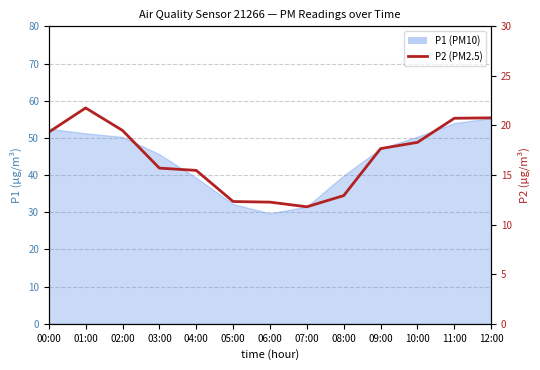

Reading left to right, extract all data points from this chart.

00:00=19.3	01:00=21.8	02:00=19.5	03:00=15.7	04:00=15.5	05:00=12.3	06:00=12.3	07:00=11.8	08:00=12.9	09:00=17.7	10:00=18.3	11:00=20.7	12:00=20.8